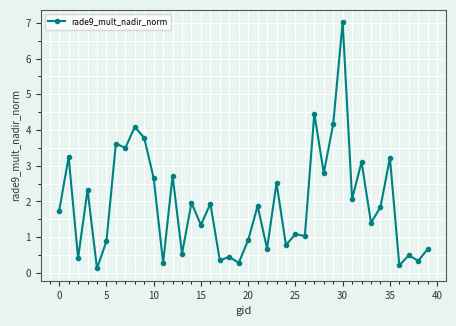

What is the value of the 33rd point from the left?

3.1